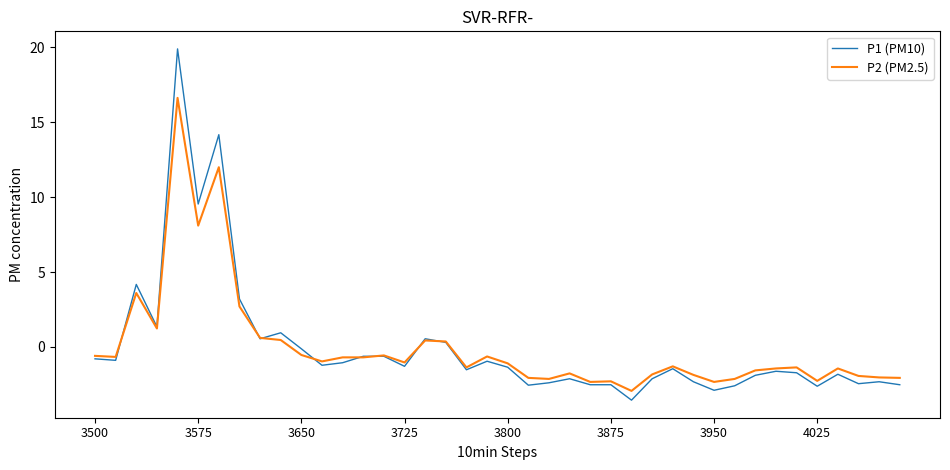

What is the highest value of the P2 (PM2.5) series?

16.6